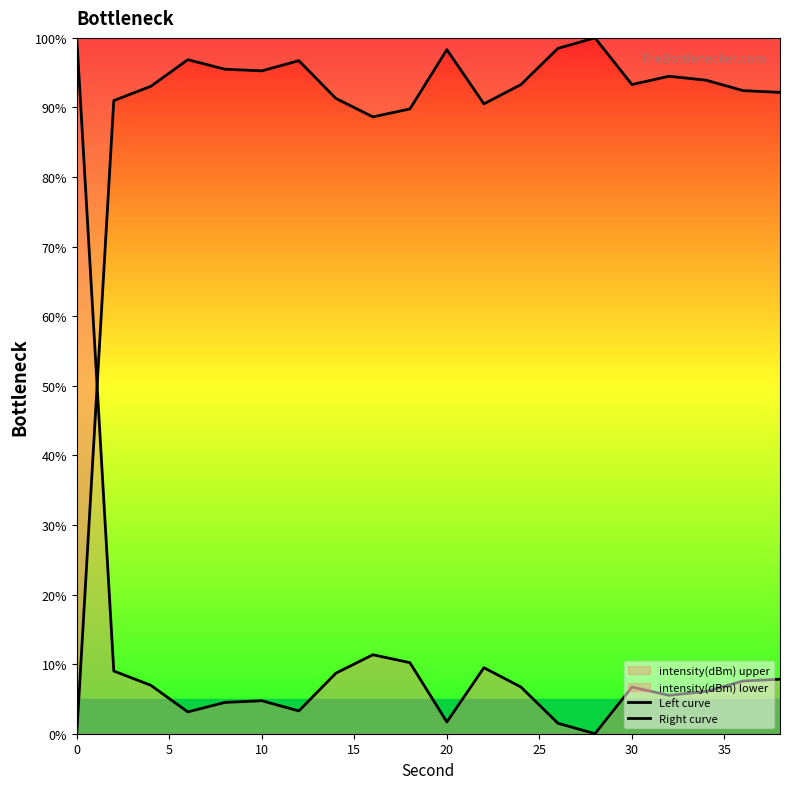

What is the difference between the maximum and minimum values in the Left curve series?

100.0